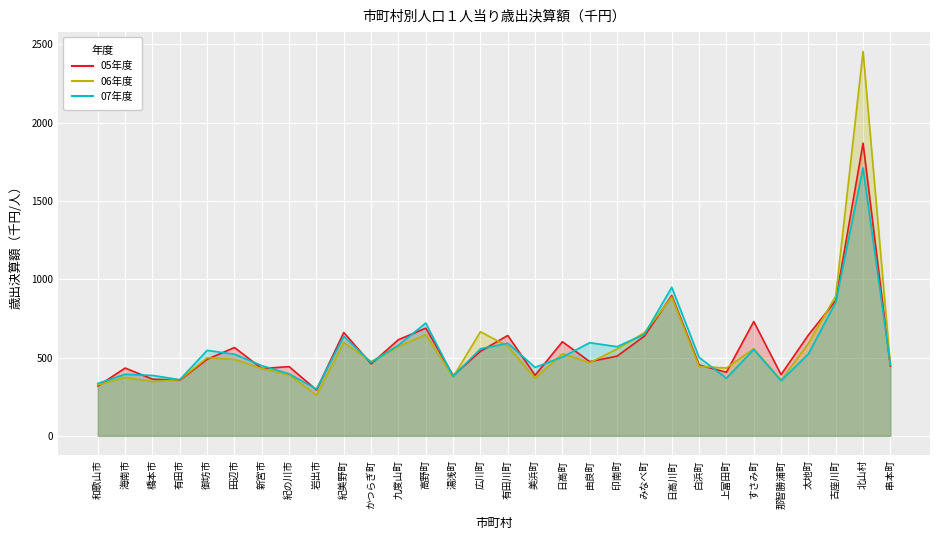

True or false: 05年度 and 06年度 cross at least once.

True